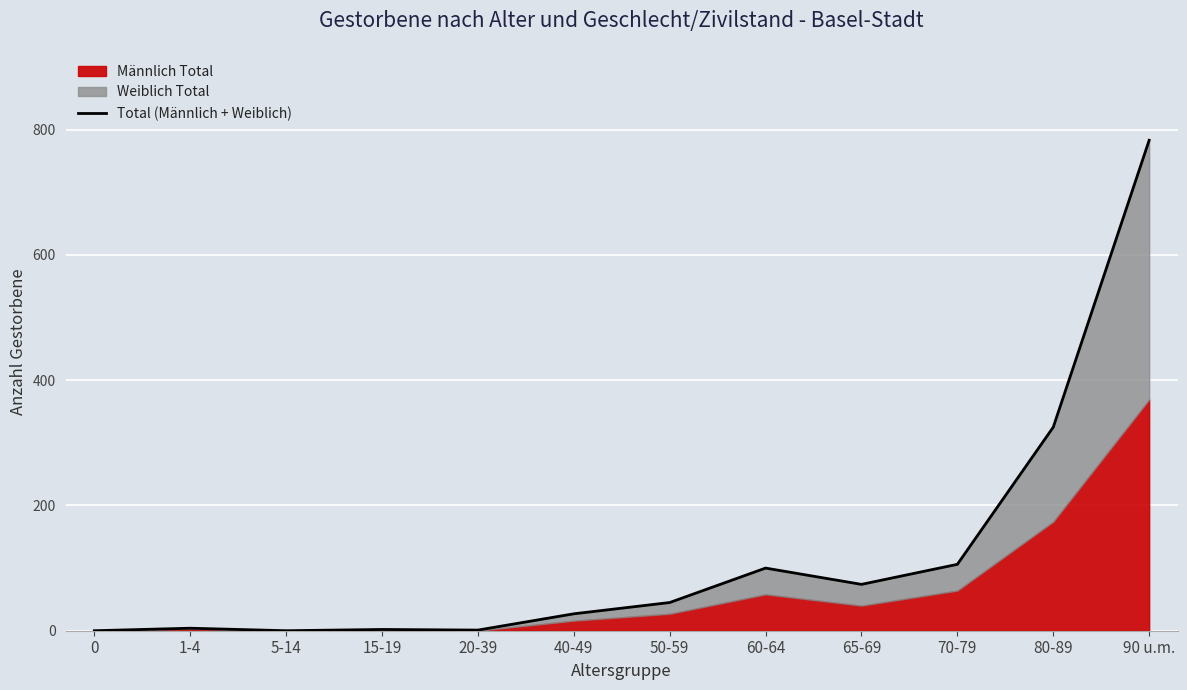

What position from the left is 20-39?

5